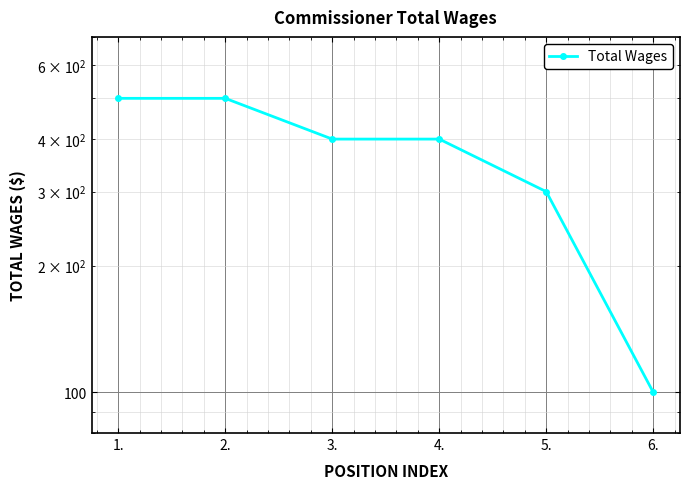

Read the value at 4., to the nearest 5.

400